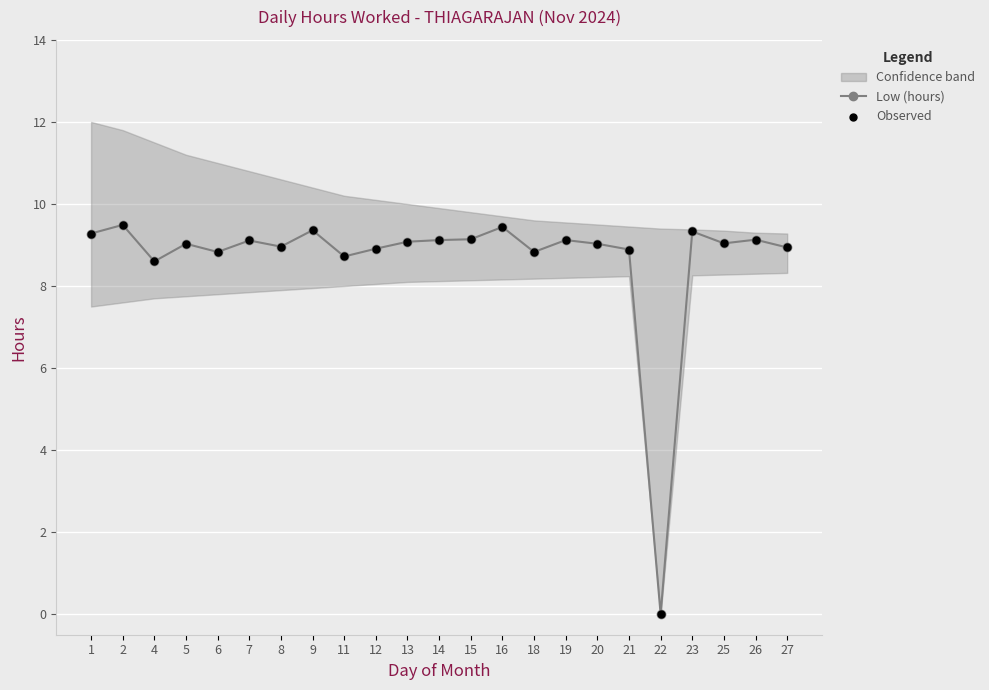

At which category is the sum across all series the highest?

2